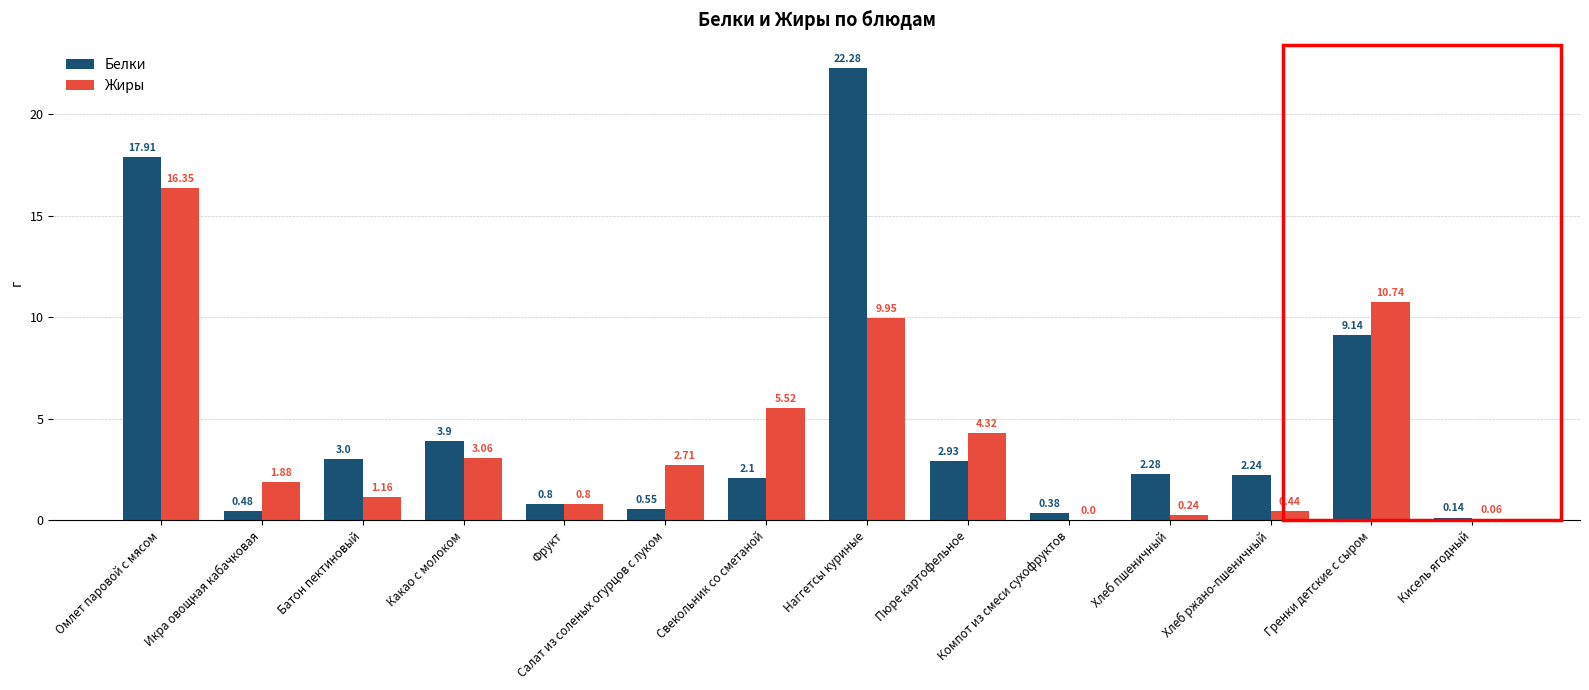

At which category is the sum across all series the highest?

Омлет паровой с мясом